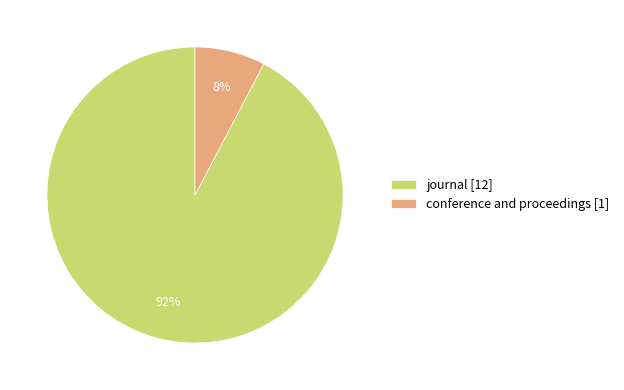

Which category has the smallest portion of the pie?

conference and proceedings